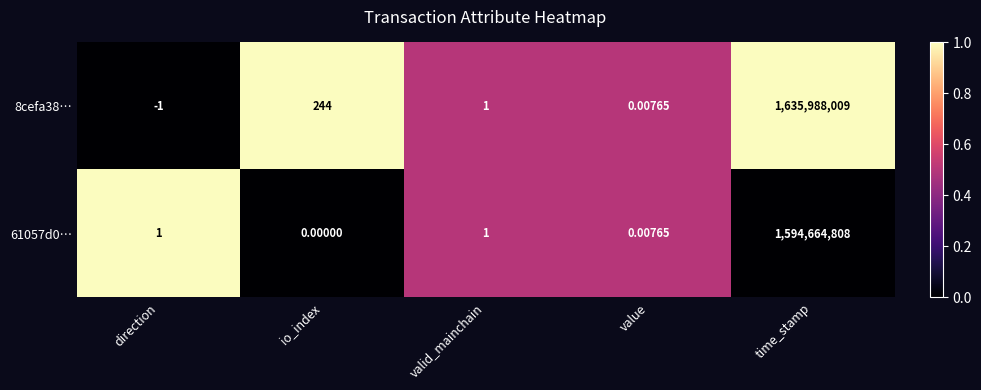

At which label does 8cefa38… reach its peak?

time_stamp